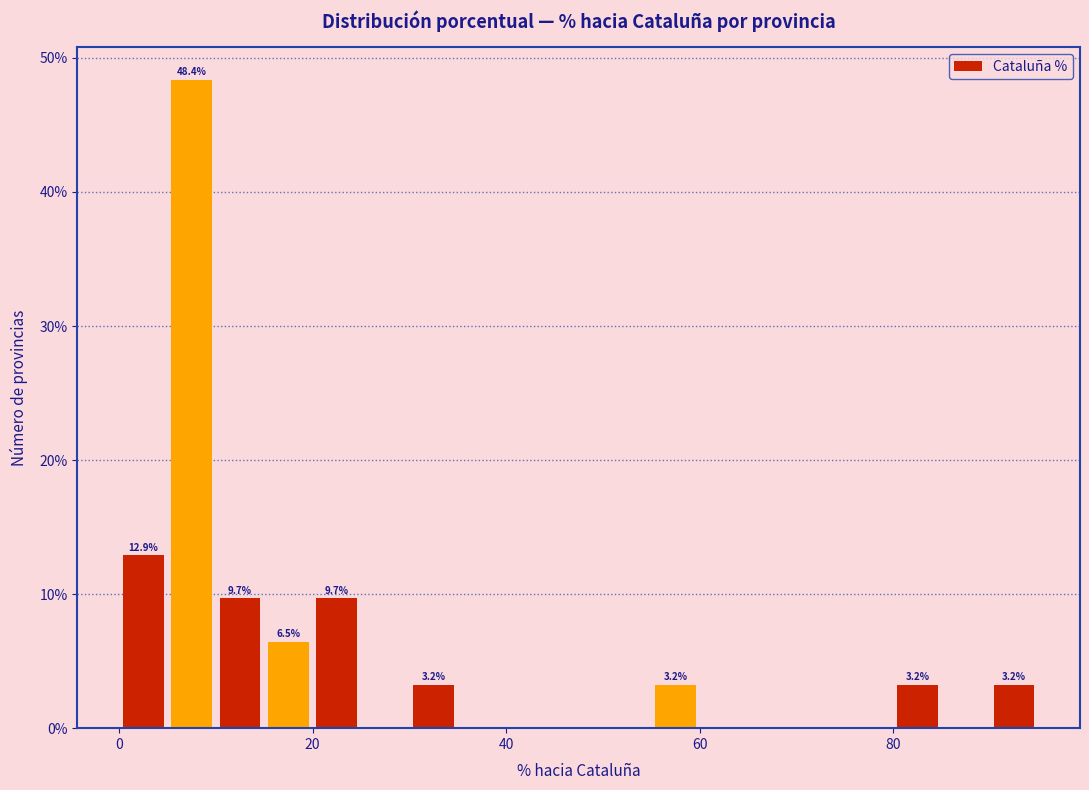

Around what value on the x-axis is the tallest bar? Give the approximate position of its centre, as read against the axis.

8